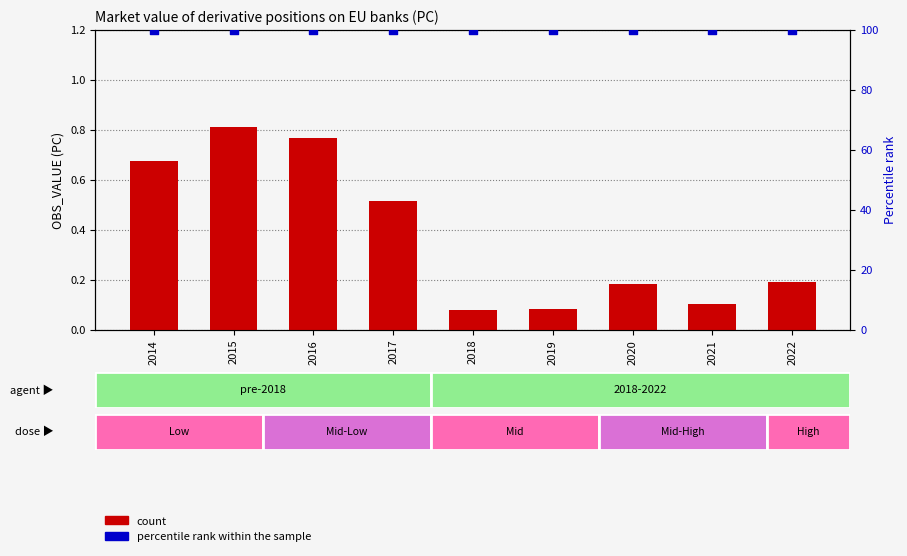

At how many categories does at least one series exceed 86?

9